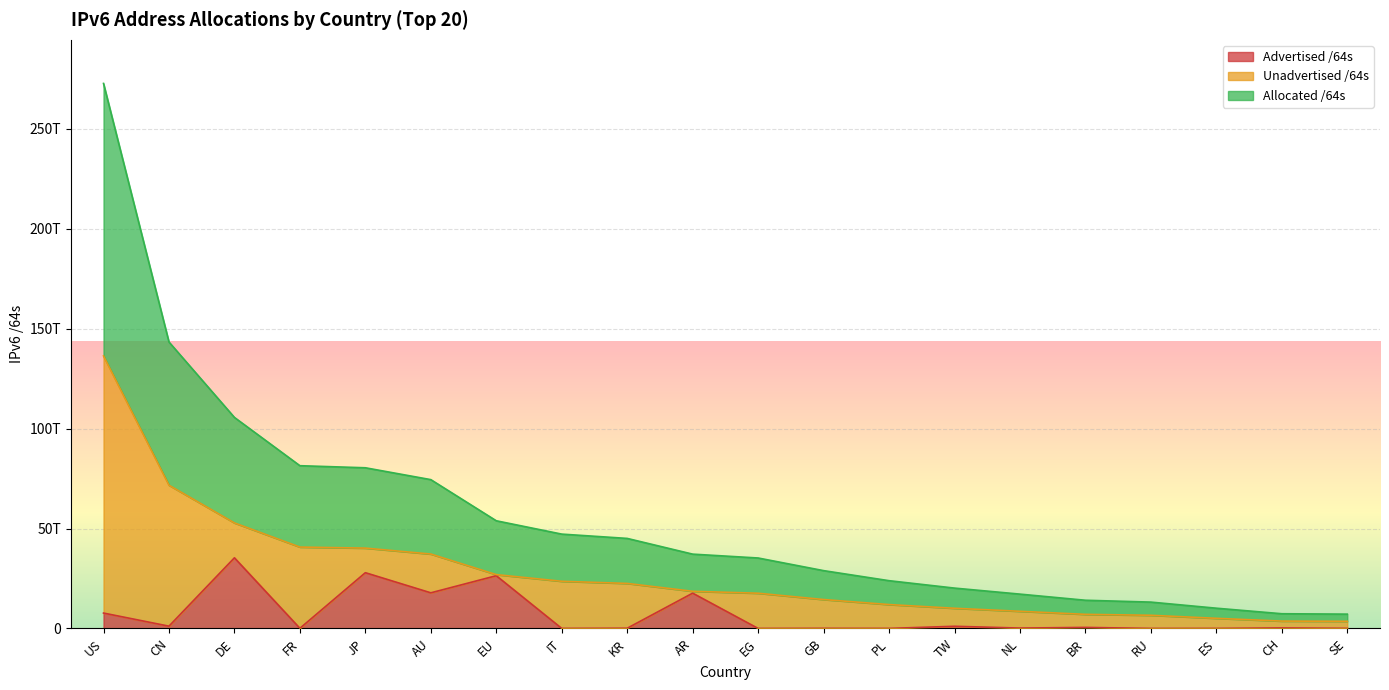

True or false: Advertised /64s and Allocated /64s intersect in this chart.

False